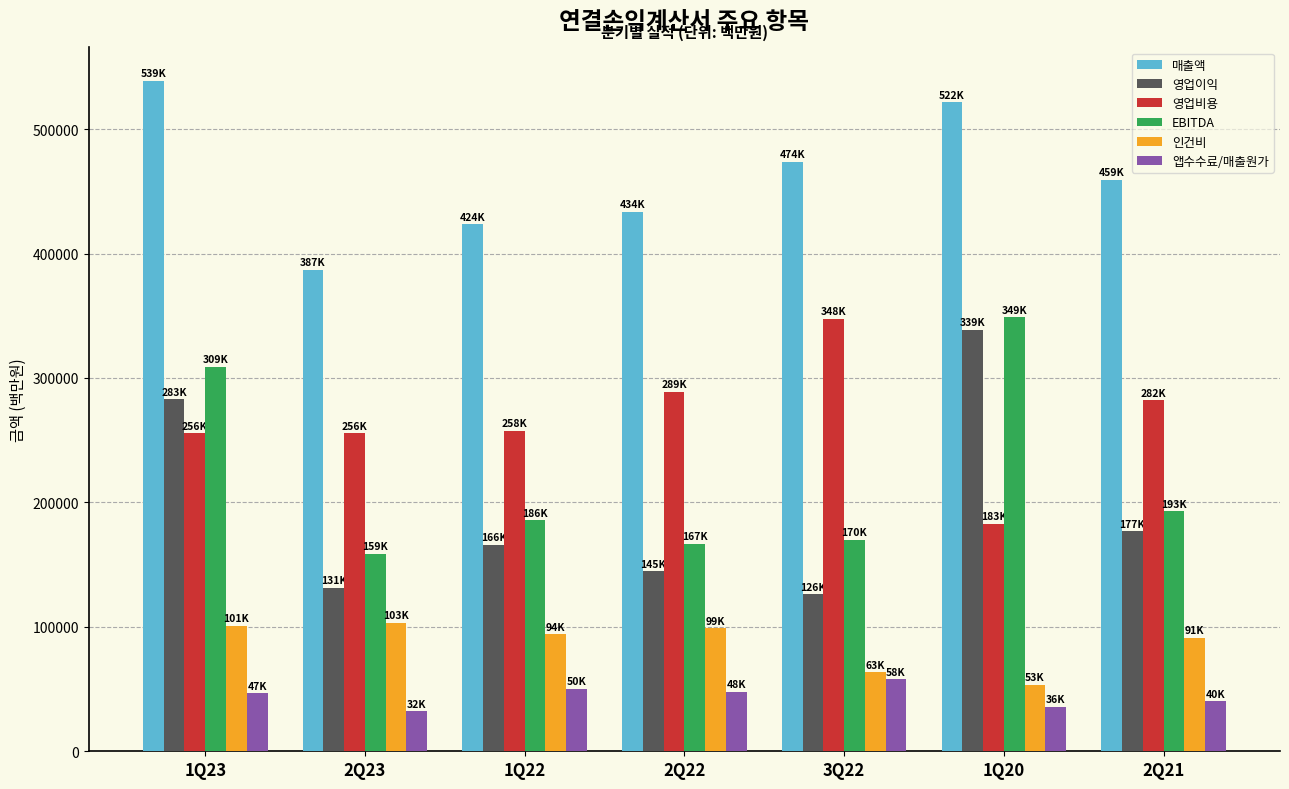

True or false: 영업이익 has a value of 206308.1 at 2Q23.

False